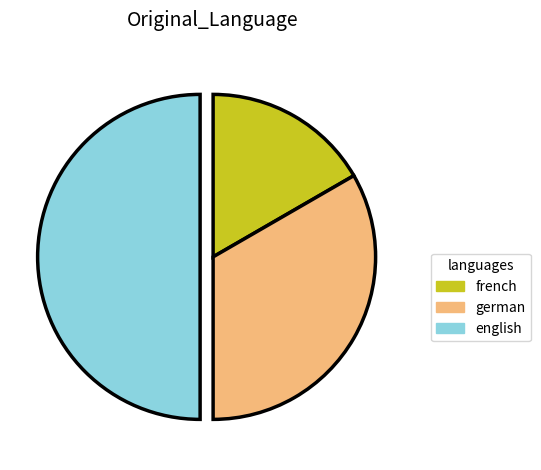

Which category has the biggest portion of the pie?

english